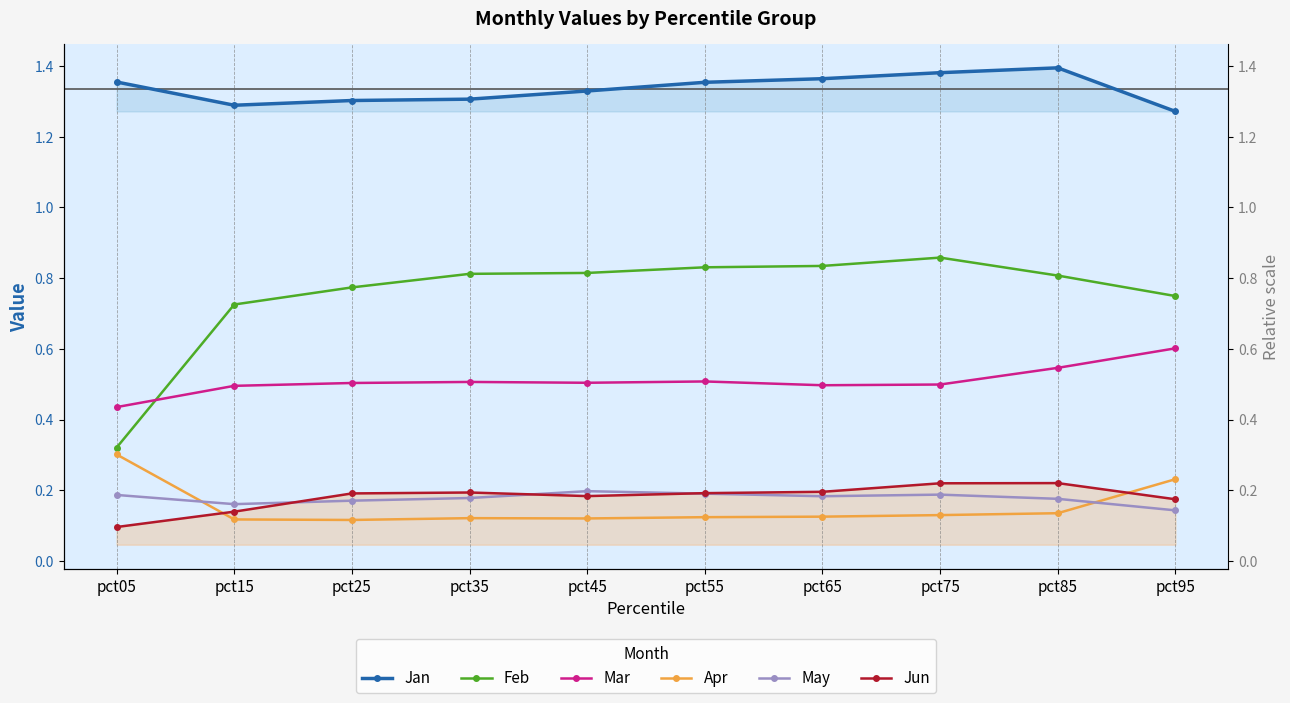

What is the maximum value shown in the chart?

1.4